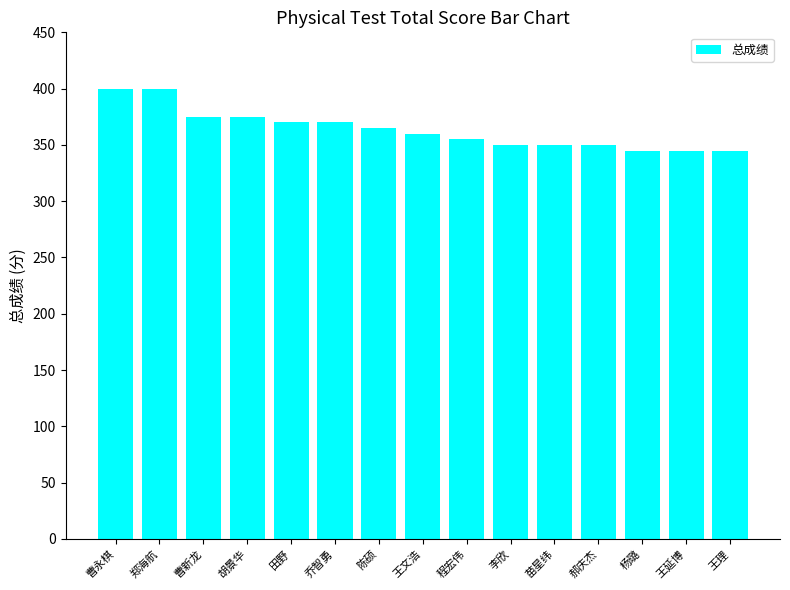

Reading left to right, what are all the values shown in this chart?

曹永棋=400	郑海航=400	曹新龙=375	胡景华=375	田野=370	乔智勇=370	陈硕=365	王文浩=360	程宏伟=355	李欣=350	苗星纬=350	郝庆杰=350	杨璐=345	王延博=345	王理=345